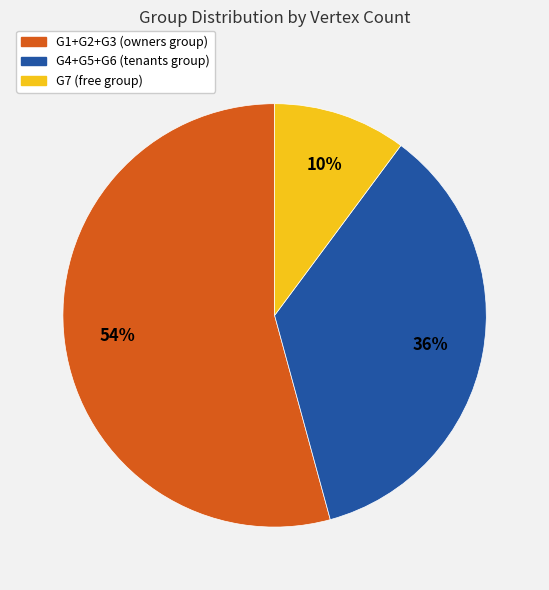

Is there a majority slice in this chart?

Yes